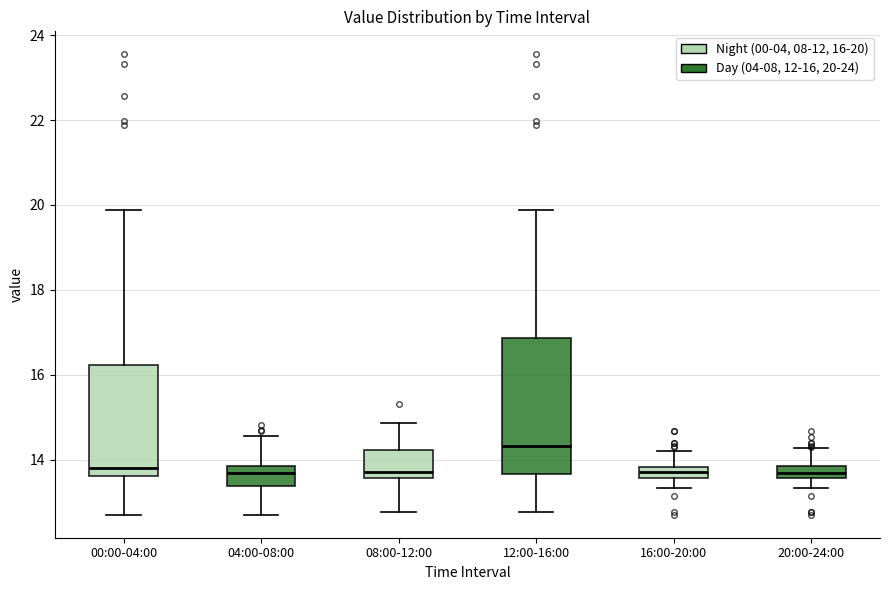

Which box is the tallest, from its lower edge to its upper edge?

12:00-16:00